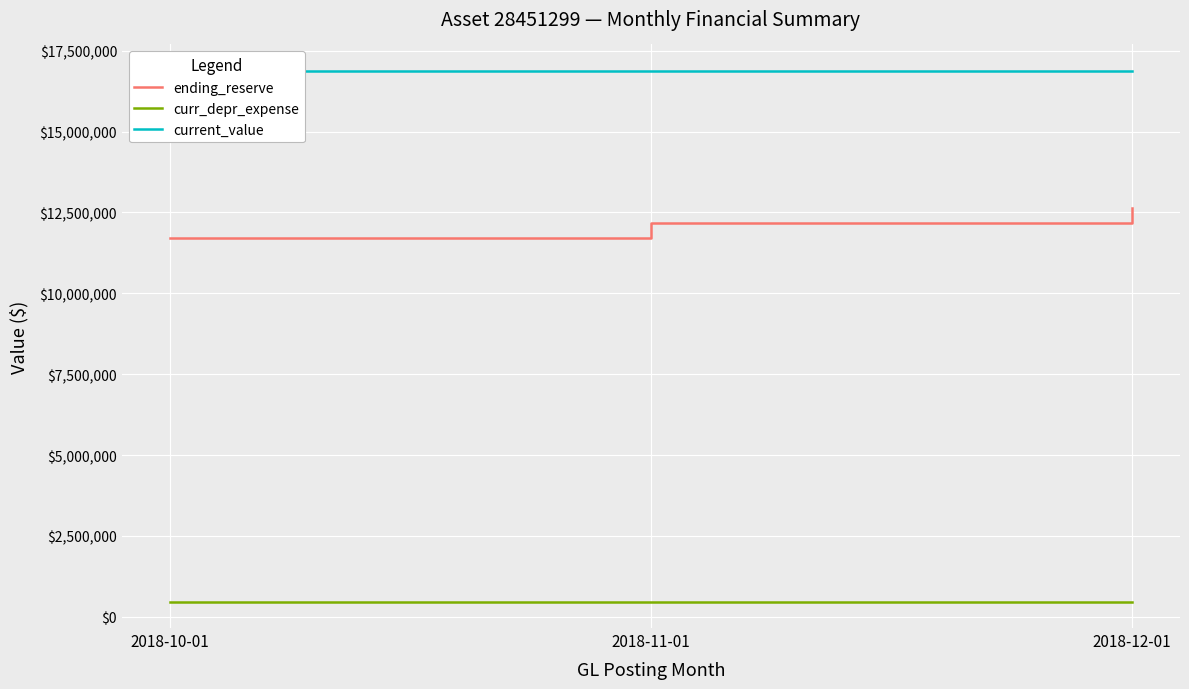

List the series in order of their peak value, highest first.

current_value, ending_reserve, curr_depr_expense